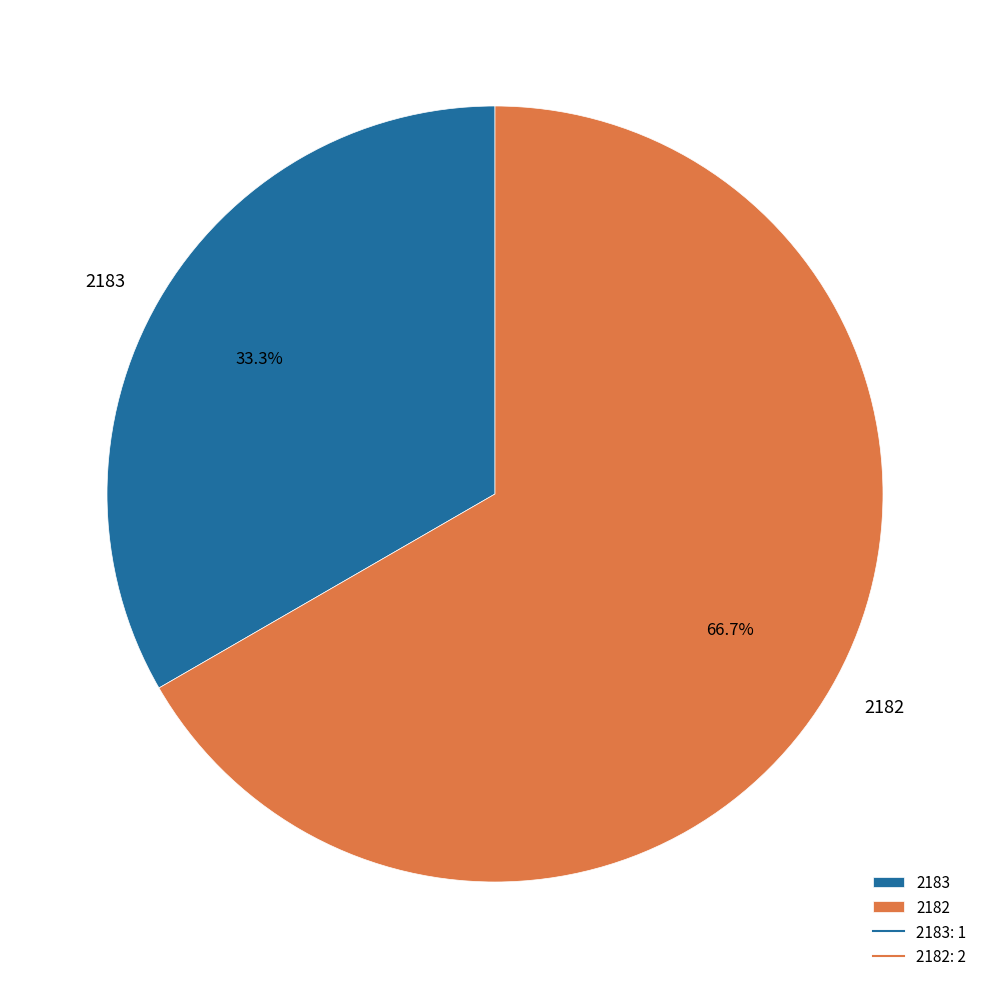

To the nearest percent, what portion does 2182 represent?

67%